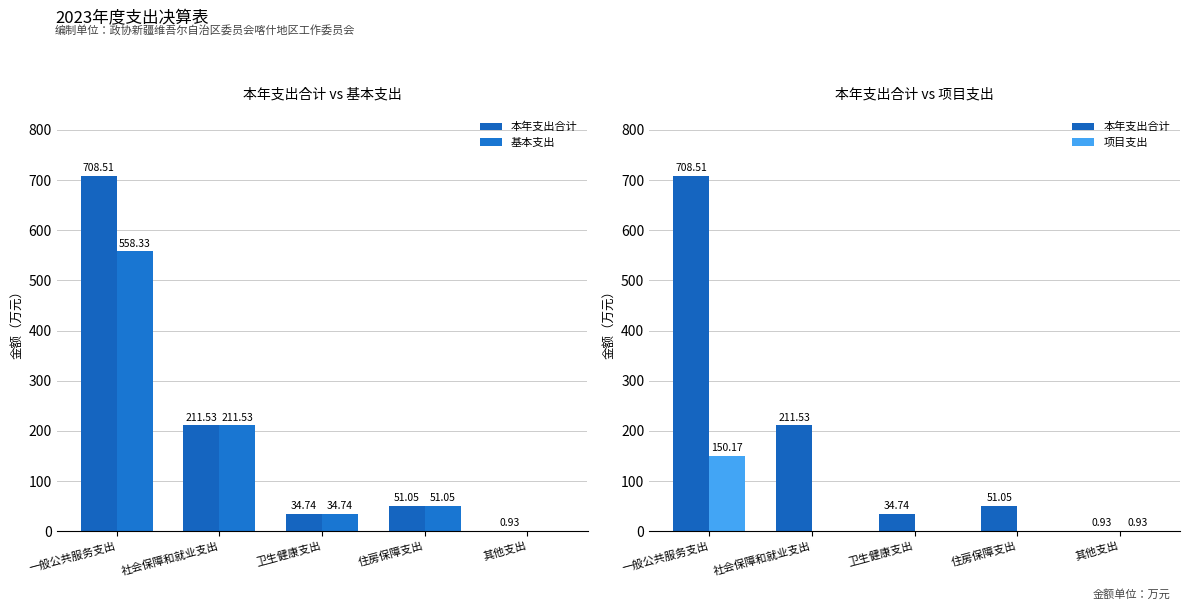

The value of 本年支出合计 at 卫生健康支出 is 34.7. True or false?

True